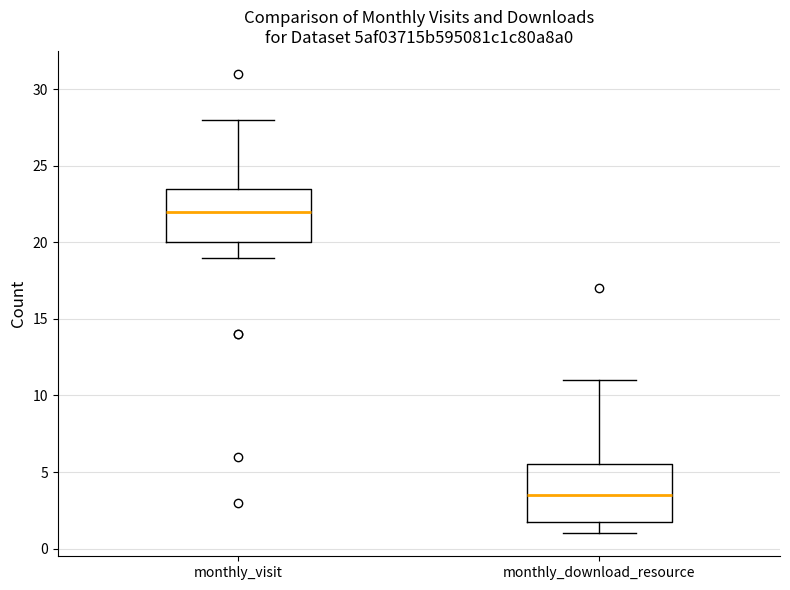

Where does the median line of the box for monthly_visit sit on the y-axis? The values are not printed on the chart, so give them approximately, as read against the axis.

22.0